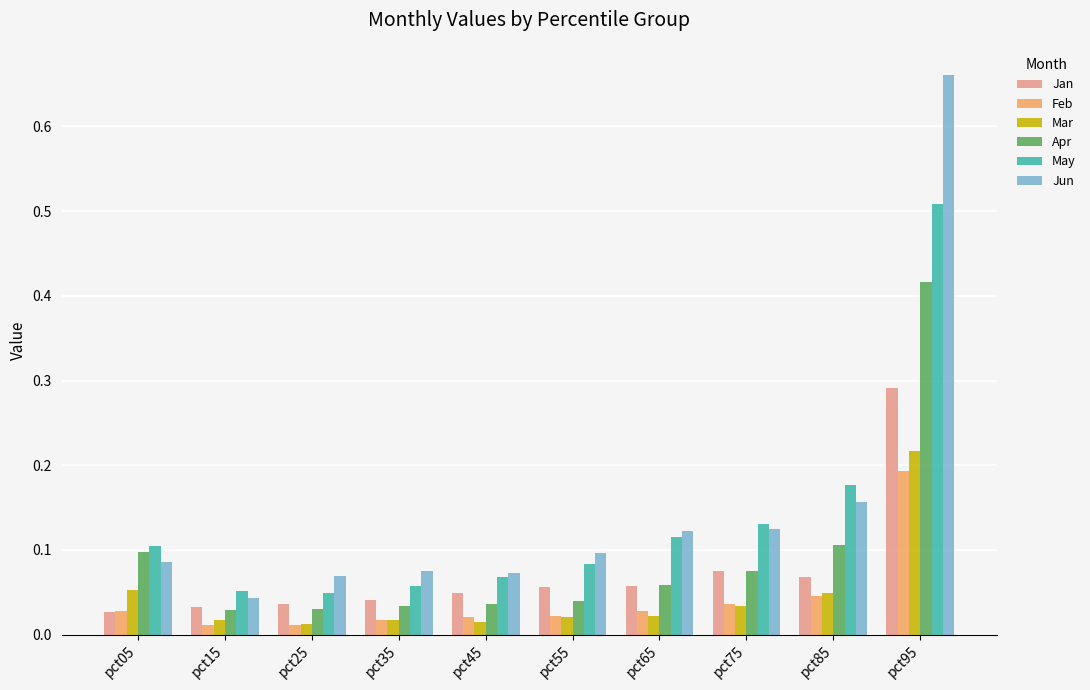

Which label corresponds to the largest value in the chart?

pct95